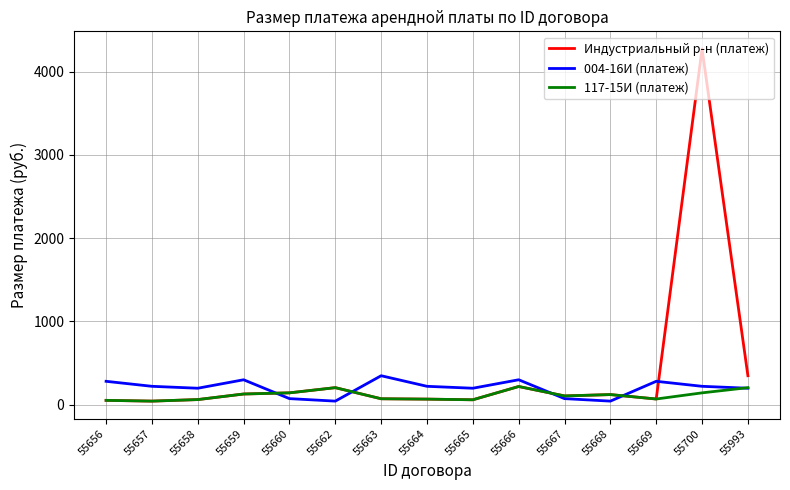

In 004-16И (платеж), how many points are higher than both neighbors (excluding endpoints)?

4